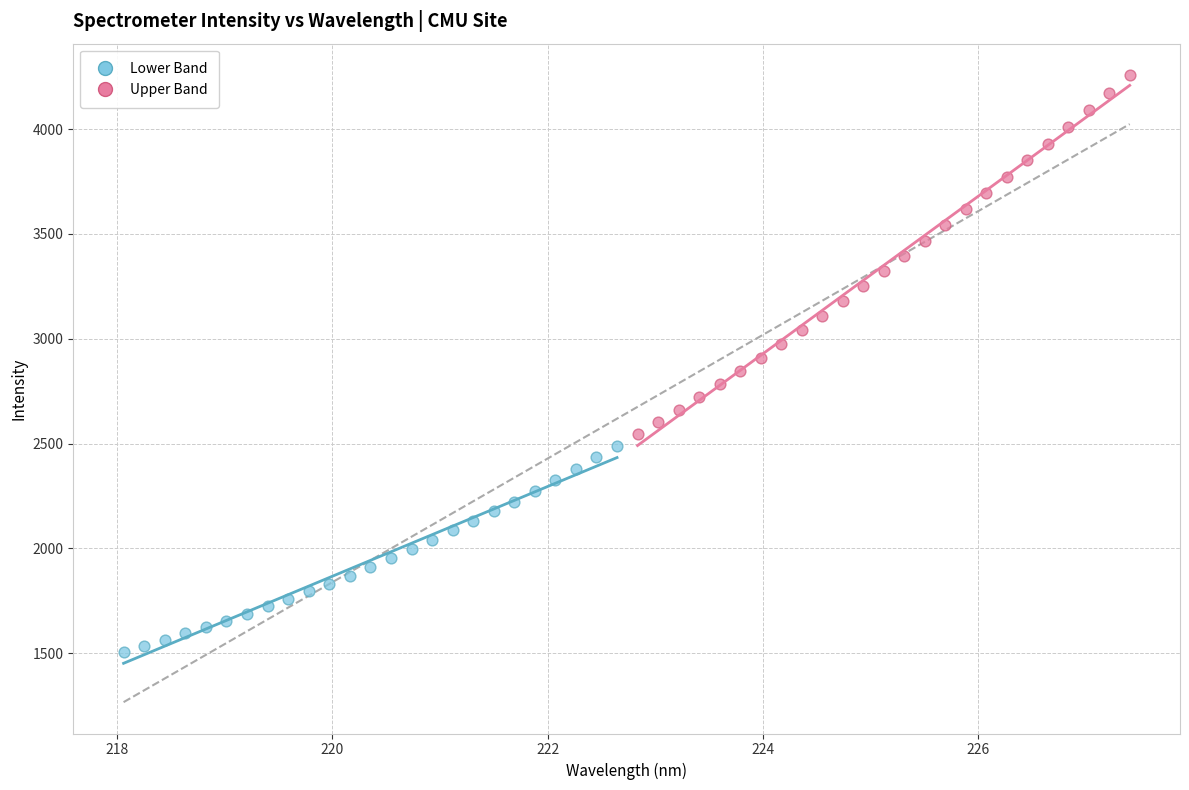

Which series contains the lowest Y value?

Lower Band